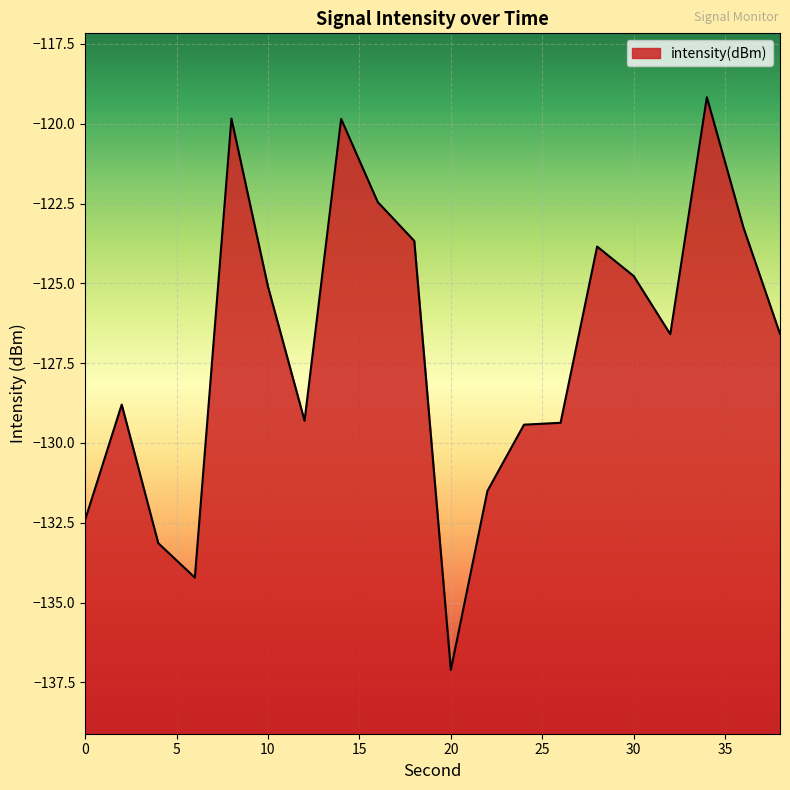

What is the value of the 18th point from the left?

-119.2